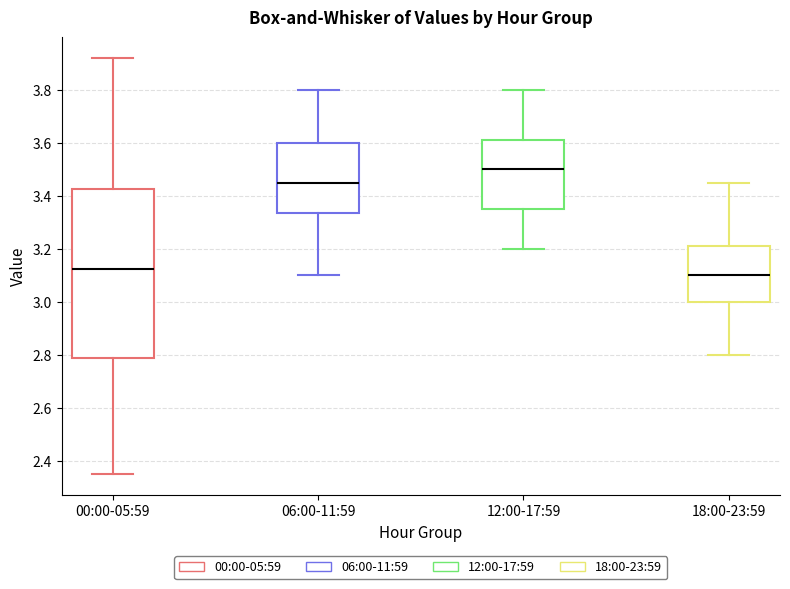

Which box is the tallest, from its lower edge to its upper edge?

00:00-05:59